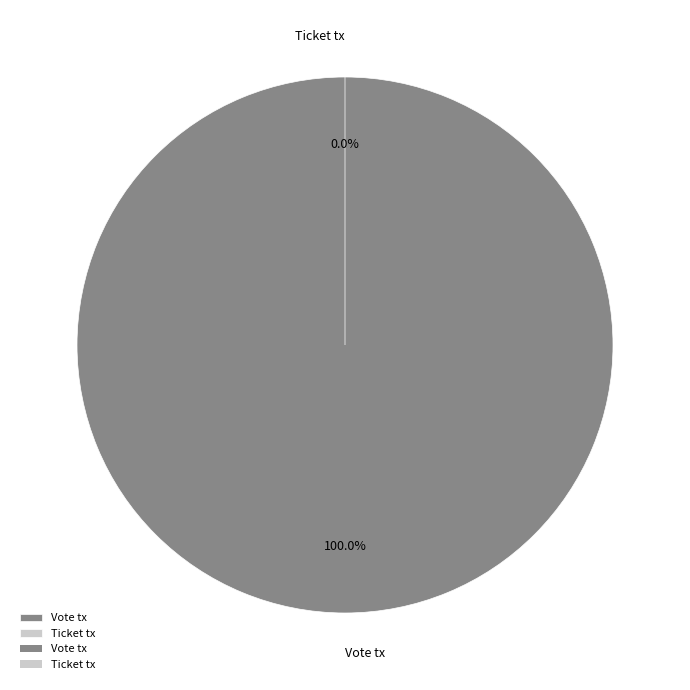

Which category accounts for the majority?

Vote tx